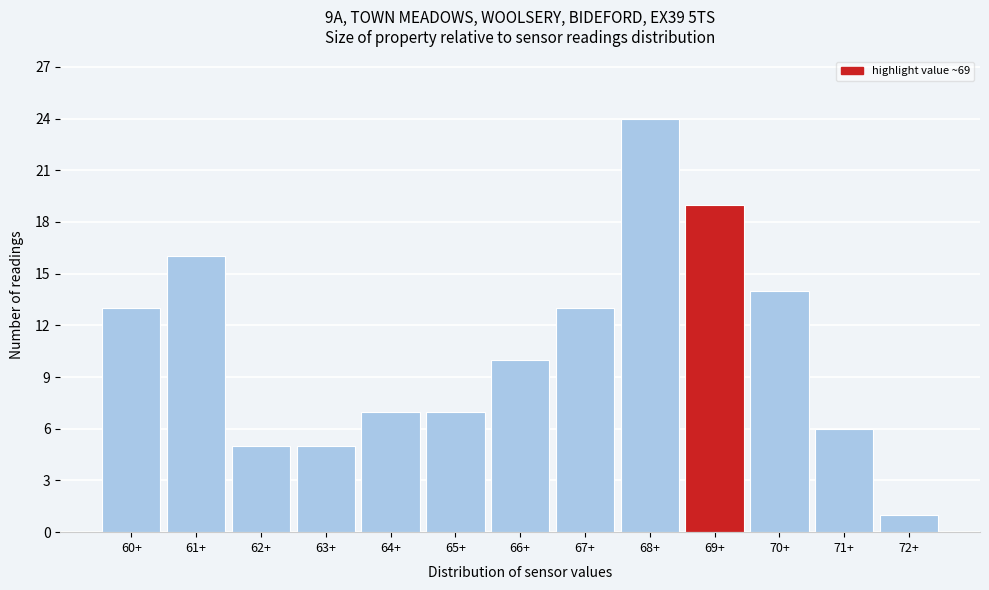

Reading left to right, extract all data points from this chart.

13	16	5	5	7	7	10	13	24	19	14	6	1